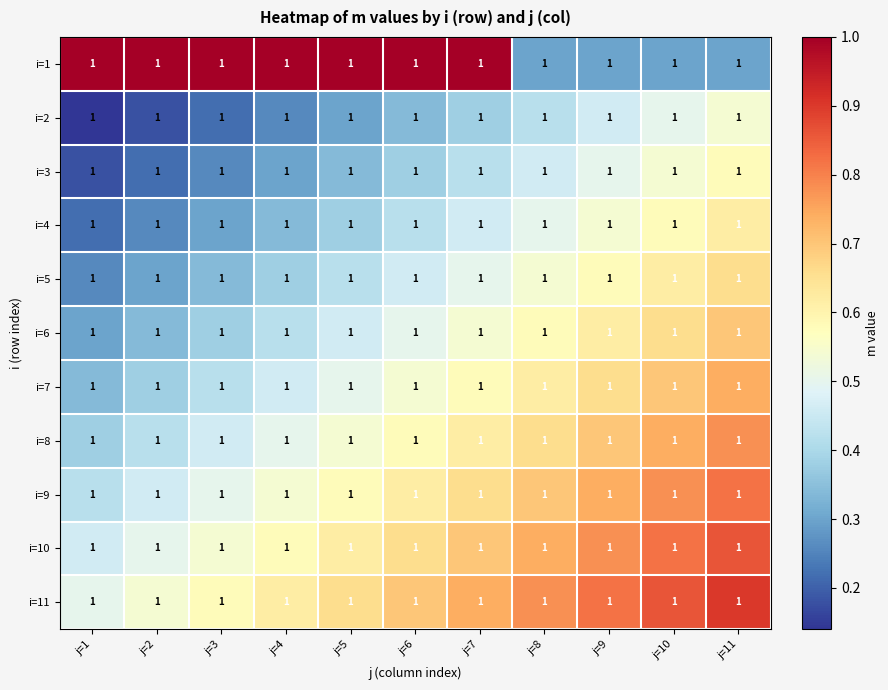

Reading left to right, list all the values displayed in this chart.

i=1: j=1=1.0	j=2=1.0	j=3=1.0	j=4=1.0	j=5=1.0	j=6=1.0	j=7=1.0	j=8=1.0	j=9=1.0	j=10=1.0	j=11=1.0
i=2: j=1=1.0	j=2=1.0	j=3=1.0	j=4=1.0	j=5=1.0	j=6=1.0	j=7=1.0	j=8=1.0	j=9=1.0	j=10=1.0	j=11=1.0
i=3: j=1=1.0	j=2=1.0	j=3=1.0	j=4=1.0	j=5=1.0	j=6=1.0	j=7=1.0	j=8=1.0	j=9=1.0	j=10=1.0	j=11=1.0
i=4: j=1=1.0	j=2=1.0	j=3=1.0	j=4=1.0	j=5=1.0	j=6=1.0	j=7=1.0	j=8=1.0	j=9=1.0	j=10=1.0	j=11=1.0
i=5: j=1=1.0	j=2=1.0	j=3=1.0	j=4=1.0	j=5=1.0	j=6=1.0	j=7=1.0	j=8=1.0	j=9=1.0	j=10=1.0	j=11=1.0
i=6: j=1=1.0	j=2=1.0	j=3=1.0	j=4=1.0	j=5=1.0	j=6=1.0	j=7=1.0	j=8=1.0	j=9=1.0	j=10=1.0	j=11=1.0
i=7: j=1=1.0	j=2=1.0	j=3=1.0	j=4=1.0	j=5=1.0	j=6=1.0	j=7=1.0	j=8=1.0	j=9=1.0	j=10=1.0	j=11=1.0
i=8: j=1=1.0	j=2=1.0	j=3=1.0	j=4=1.0	j=5=1.0	j=6=1.0	j=7=1.0	j=8=1.0	j=9=1.0	j=10=1.0	j=11=1.0
i=9: j=1=1.0	j=2=1.0	j=3=1.0	j=4=1.0	j=5=1.0	j=6=1.0	j=7=1.0	j=8=1.0	j=9=1.0	j=10=1.0	j=11=1.0
i=10: j=1=1.0	j=2=1.0	j=3=1.0	j=4=1.0	j=5=1.0	j=6=1.0	j=7=1.0	j=8=1.0	j=9=1.0	j=10=1.0	j=11=1.0
i=11: j=1=1.0	j=2=1.0	j=3=1.0	j=4=1.0	j=5=1.0	j=6=1.0	j=7=1.0	j=8=1.0	j=9=1.0	j=10=1.0	j=11=1.0